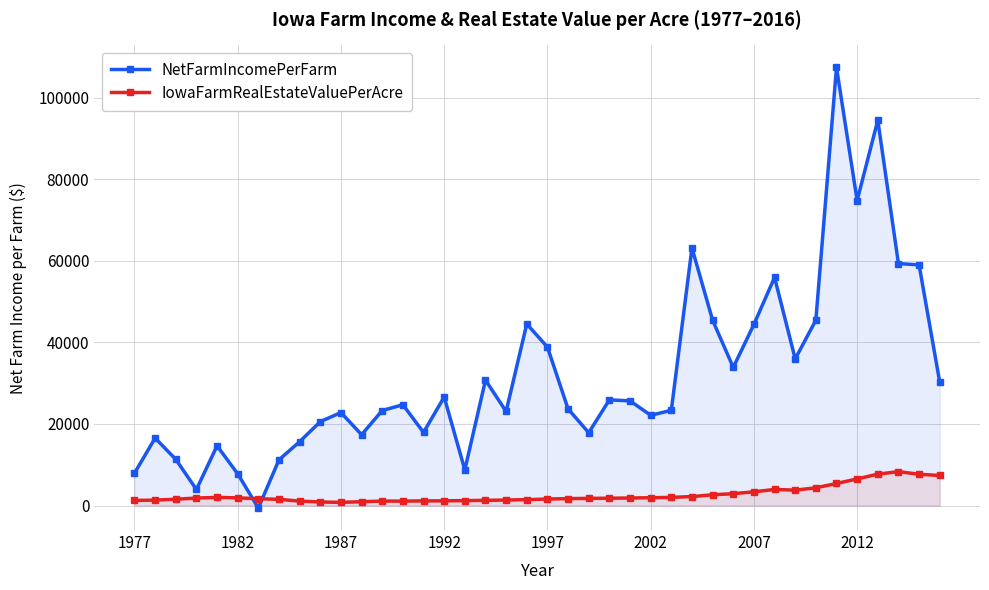

Which series ends up on top after the final intersection of NetFarmIncomePerFarm and IowaFarmRealEstateValuePerAcre?

NetFarmIncomePerFarm